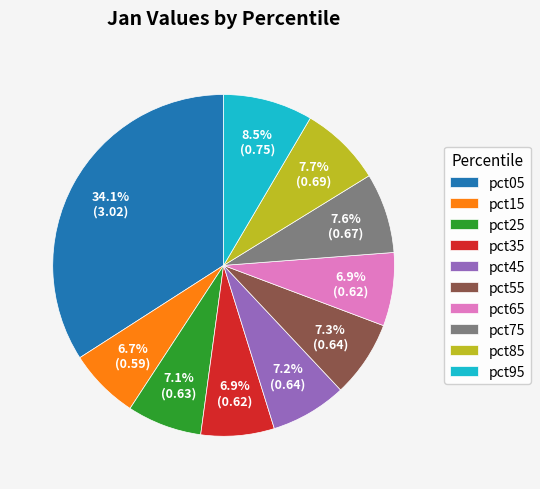

What is the largest slice in the pie chart?

pct05